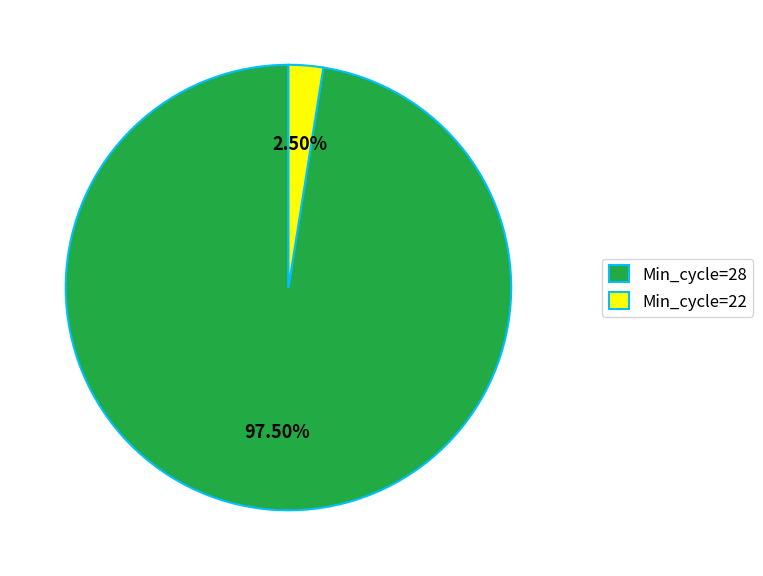

Which has a higher value, Min_cycle=28 or Min_cycle=22?

Min_cycle=28